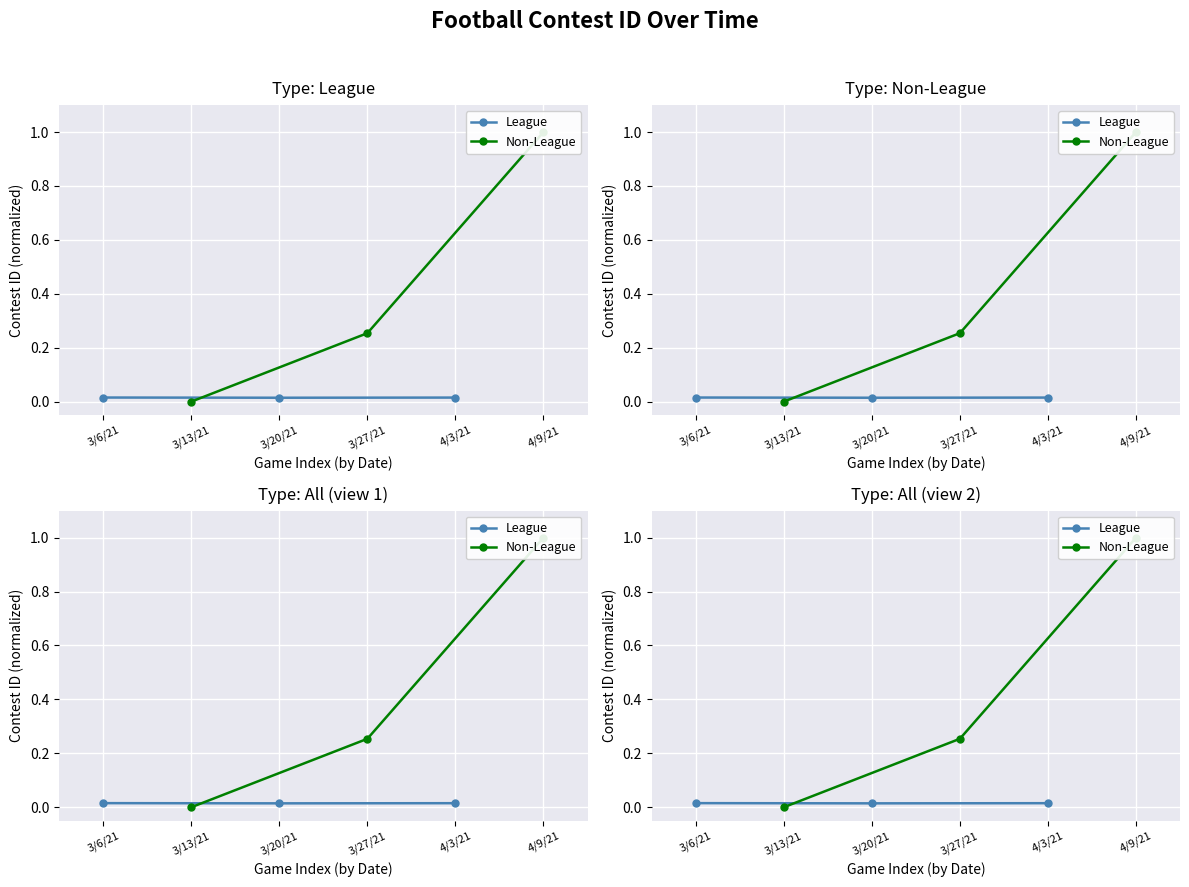

List the series in order of their peak value, highest first.

Non-League, League